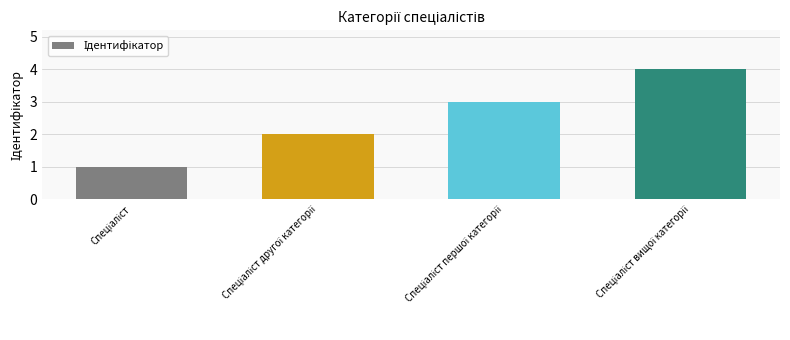

What is the greatest value displayed?

4